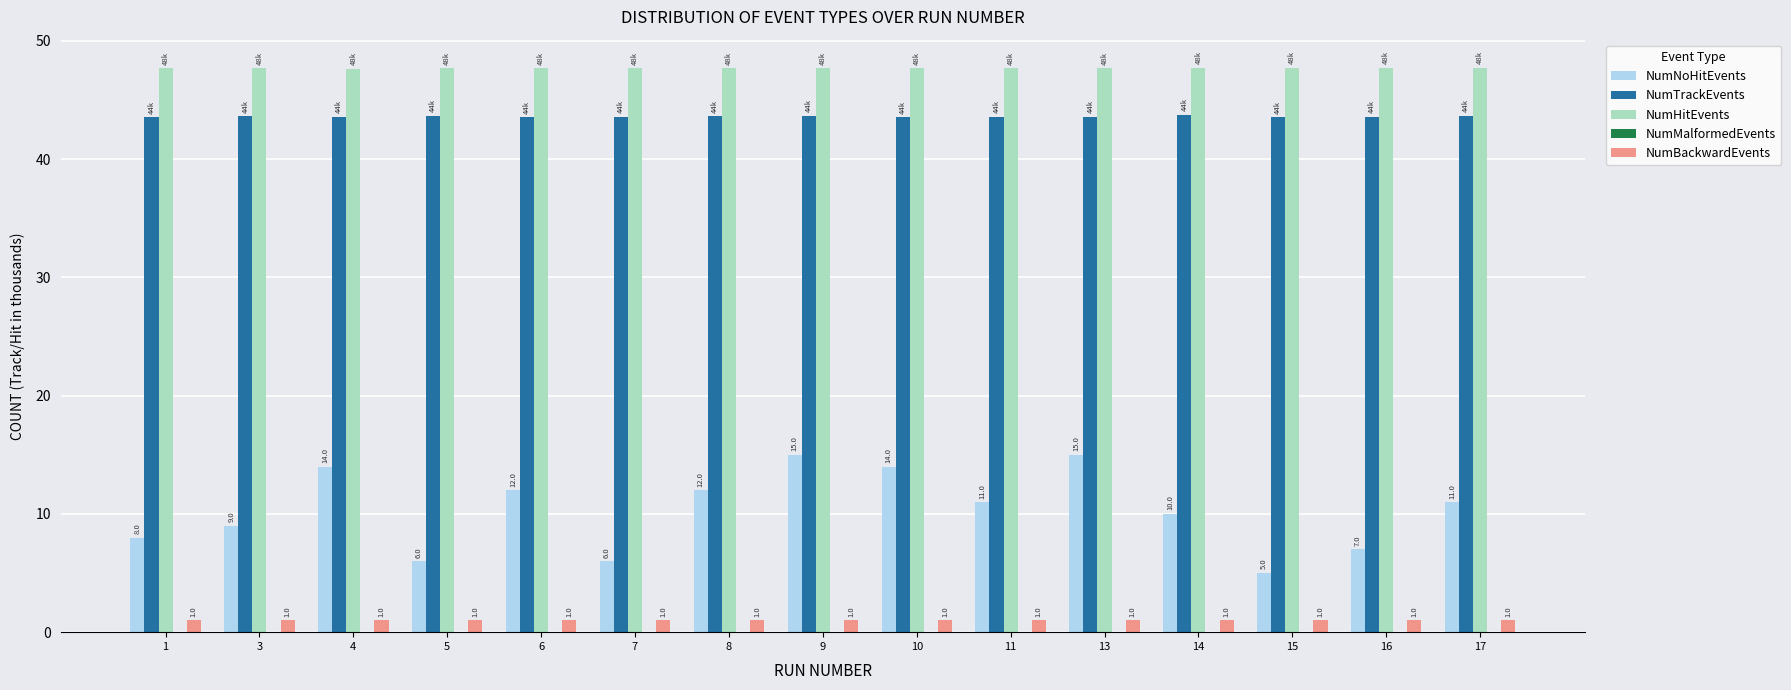

What is the total value across all series at 8?

104.3